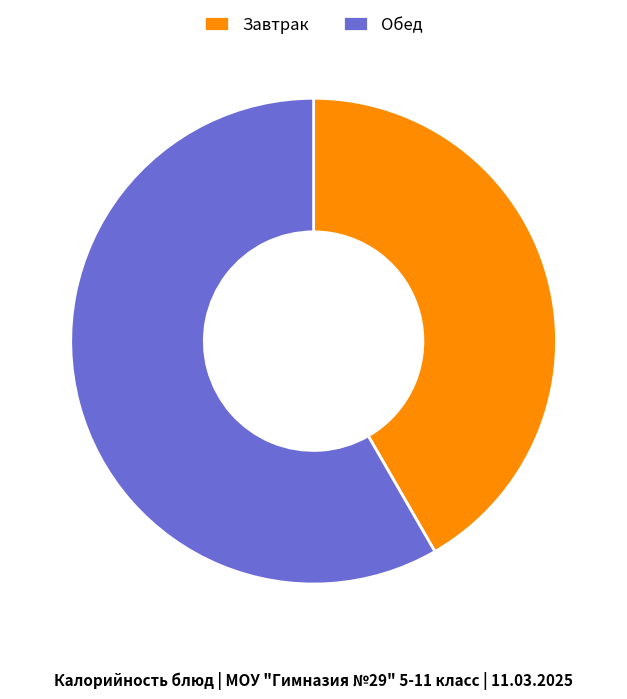

Rank the categories by value from lowest to highest.

Завтрак, Обед